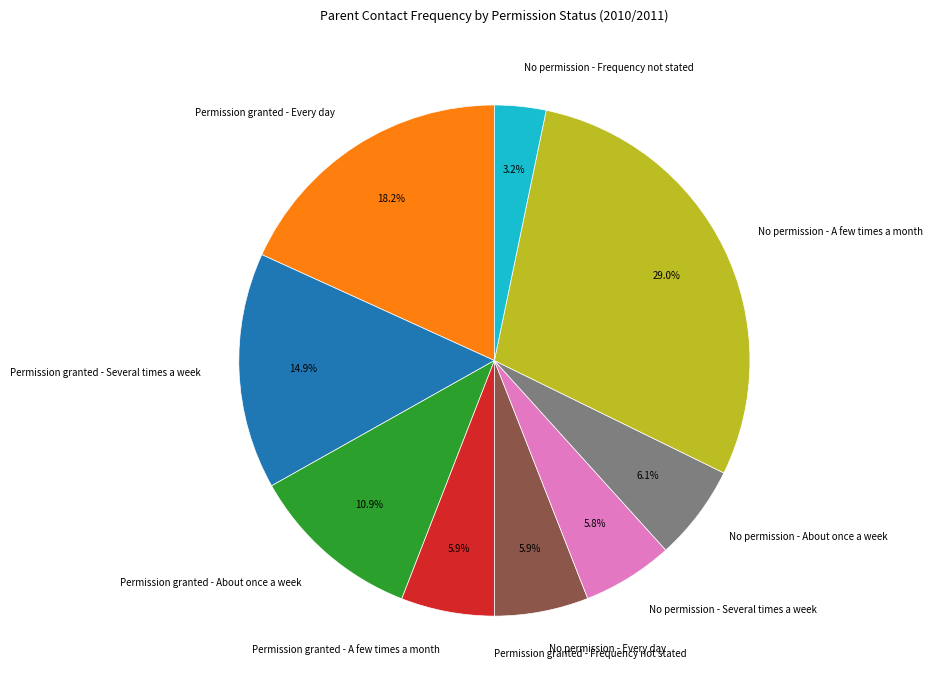

Combined, do Permission granted - About once a week and No permission - Every day account for over 50%?

No